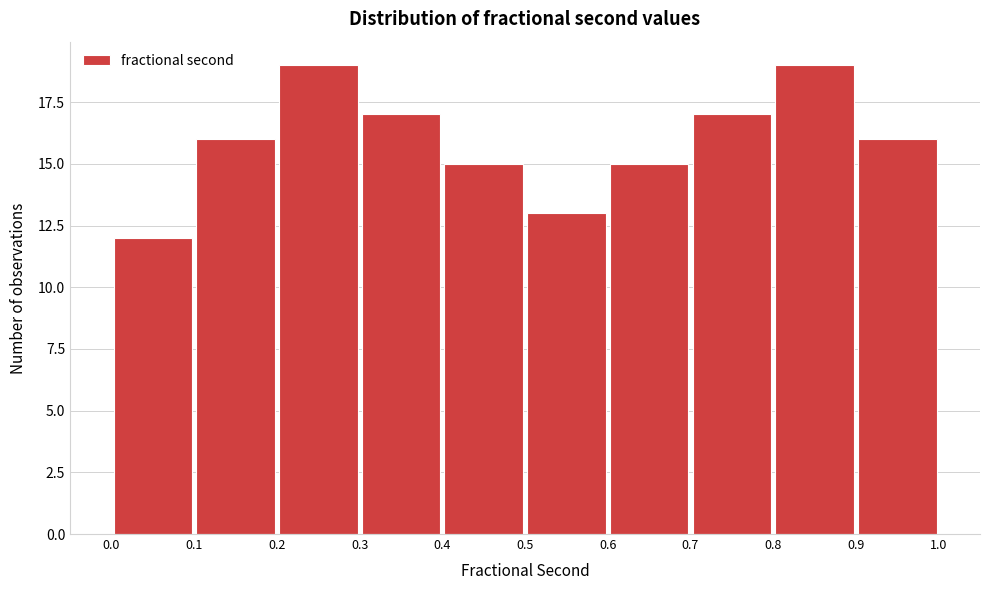

How tall is the bar that spans 0.5 to 0.6 on the x-axis? The values are not printed on the chart, so give them approximately, as read against the axis.

13